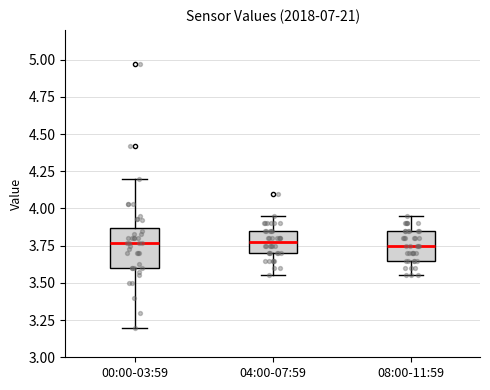

Where does the lower whisker of the box for 04:00-07:59 end on the y-axis? The values are not printed on the chart, so give them approximately, as read against the axis.

3.55